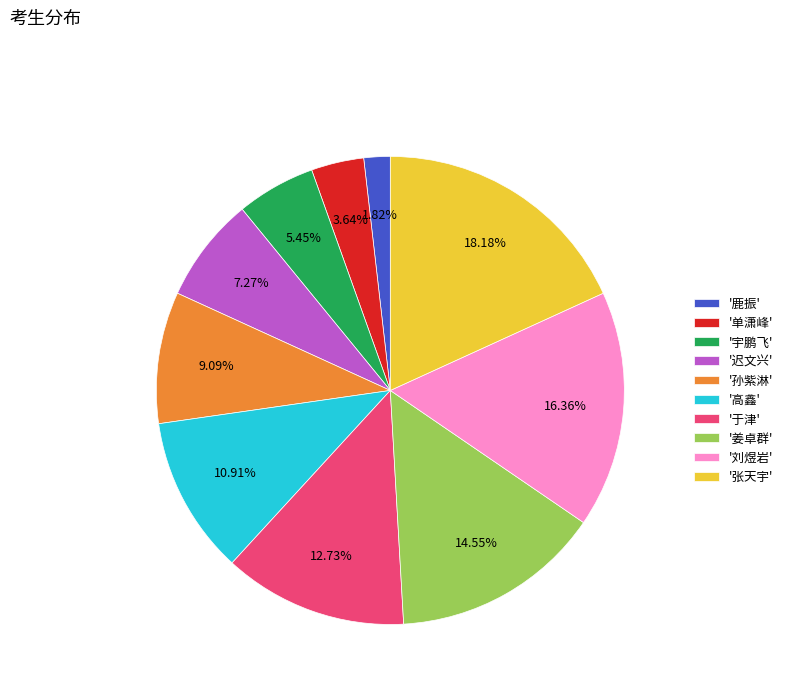

How many slices are in this pie chart?

10